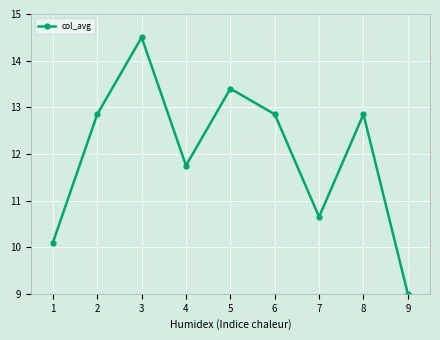

At which label does the data first exceed 12?

2